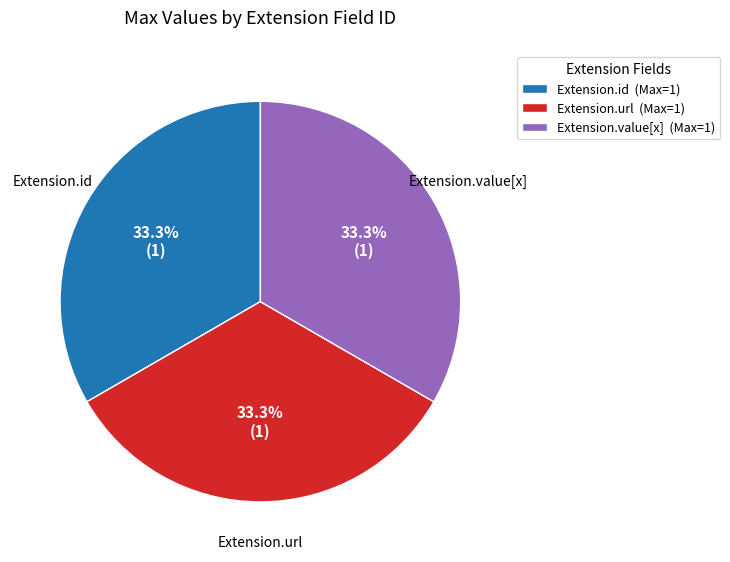

Approximately how many times larger is the value at Extension.url (Max=1) compared to Extension.value[x] (Max=1)?

1.0